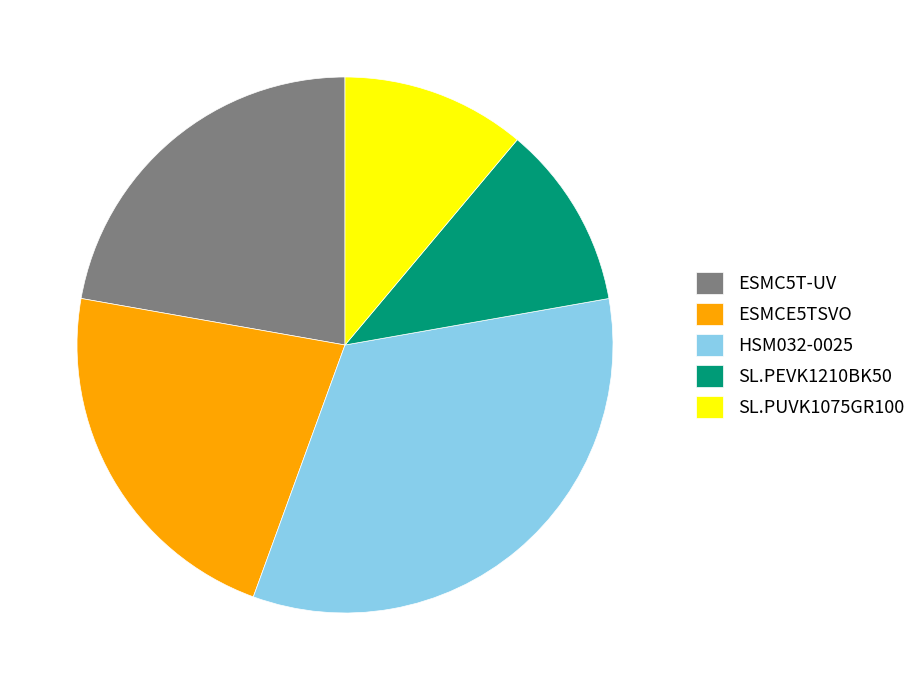

Does HSM032-0025 account for over 50% of the chart?

No